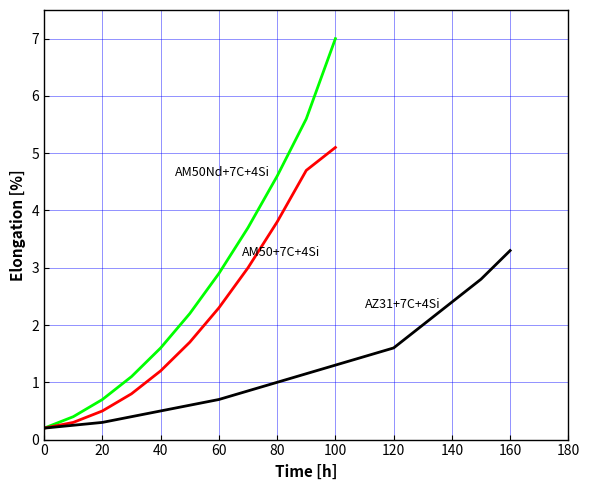

Where is AZ31+7C+4Si nearest to the value 1?

80